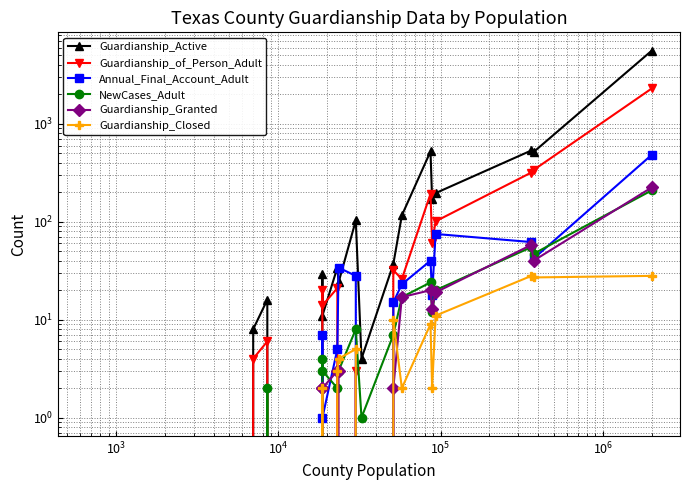

What is the difference between the maximum and minimum values in the Guardianship_Granted series?

224